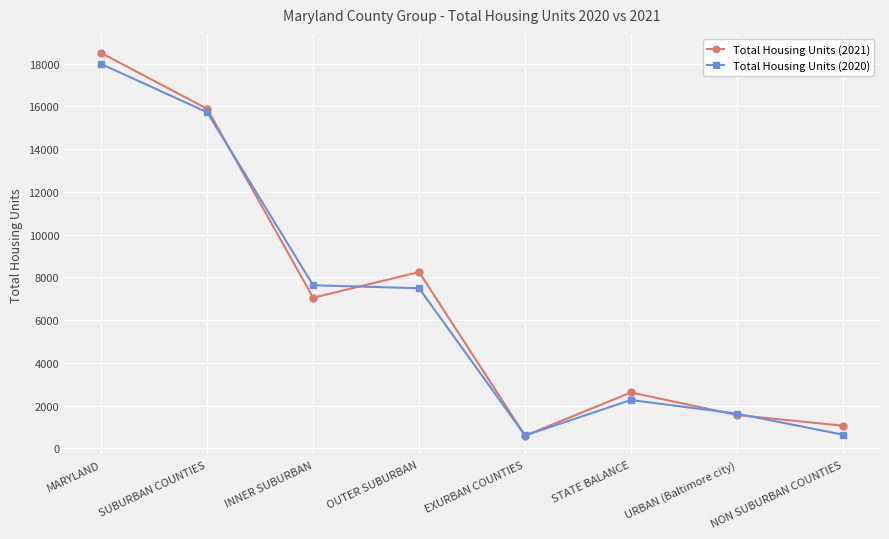

How many data points does each series have?

8